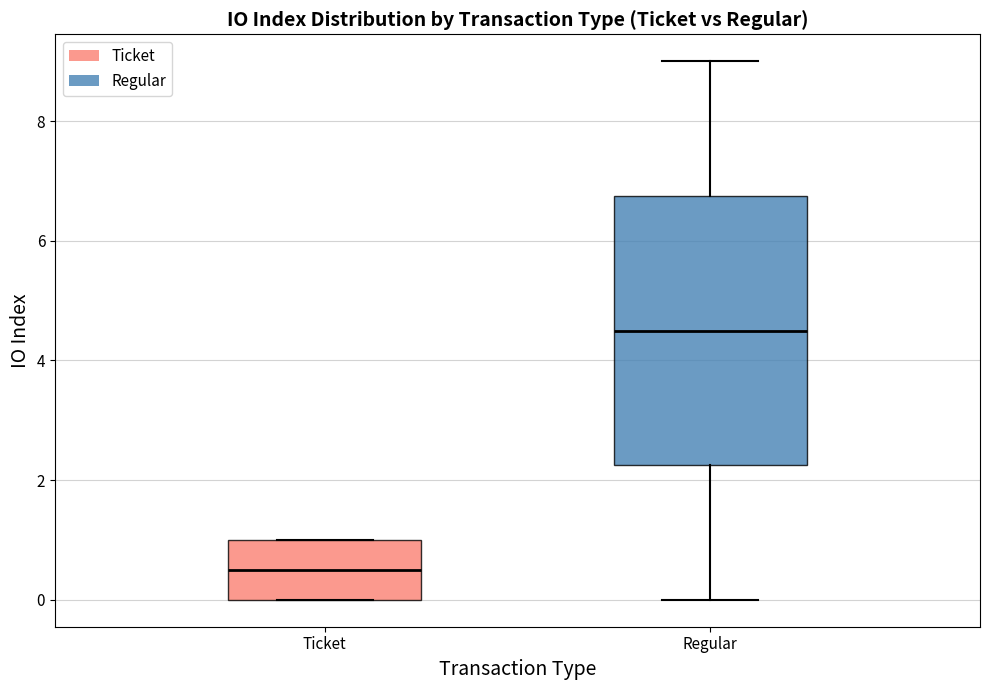

Which box is the tallest, from its lower edge to its upper edge?

Regular